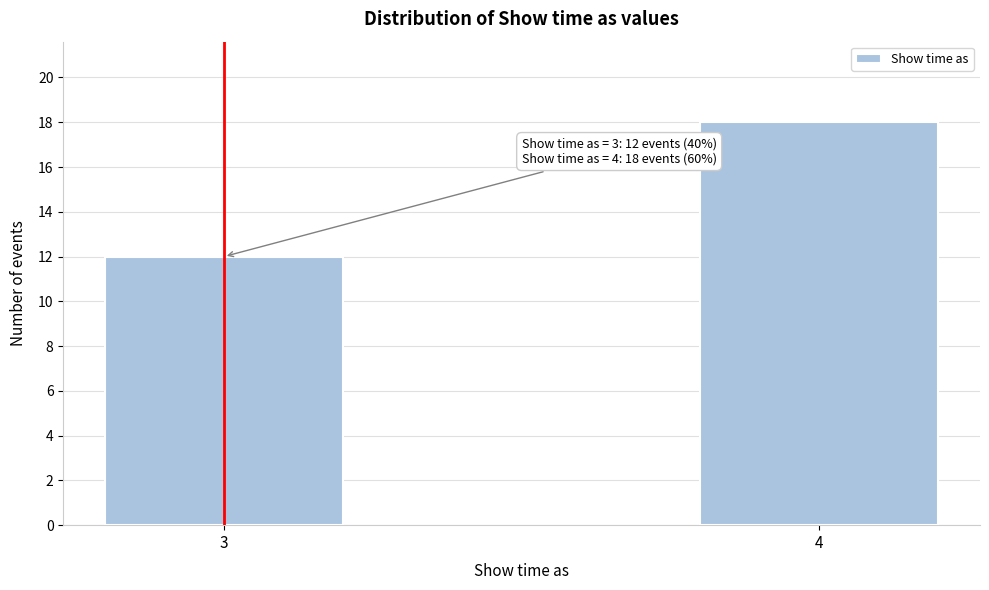

Reading left to right, list all the values displayed in this chart.

3=12	4=18